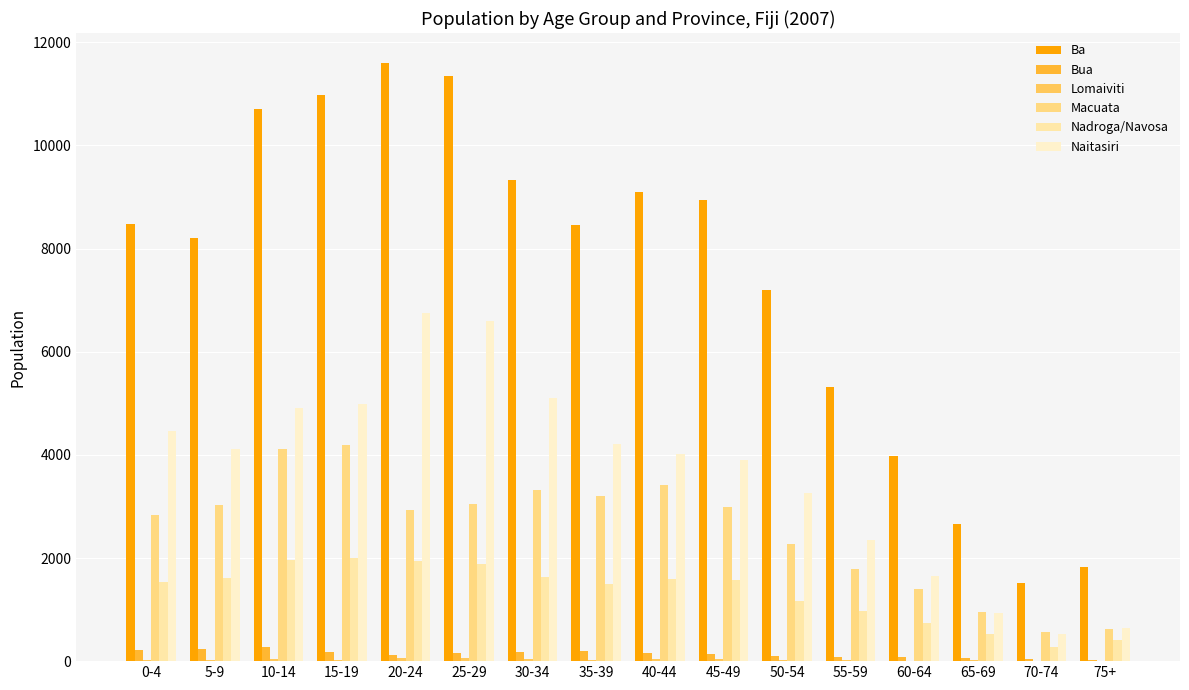

At which label is Lomaiviti closest to 32?

50-54